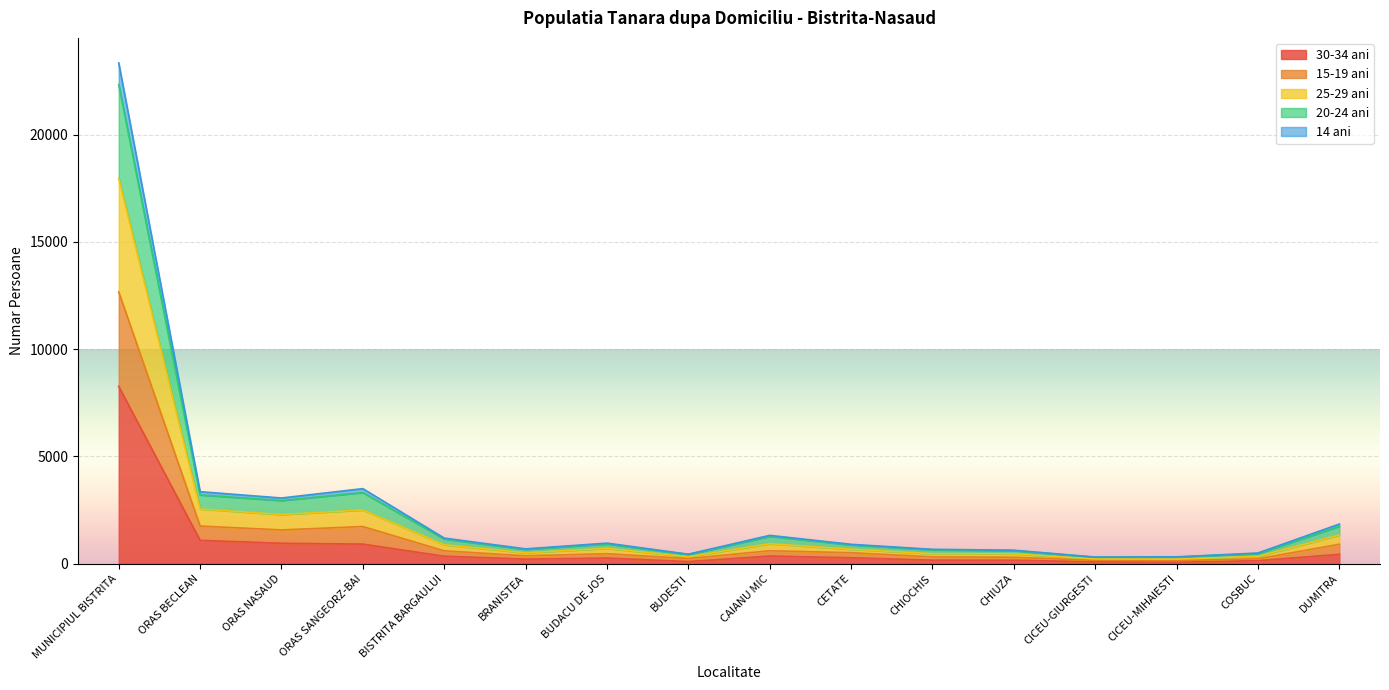

At which category does 25-29 ani reach its first local valley?

ORAS NASAUD